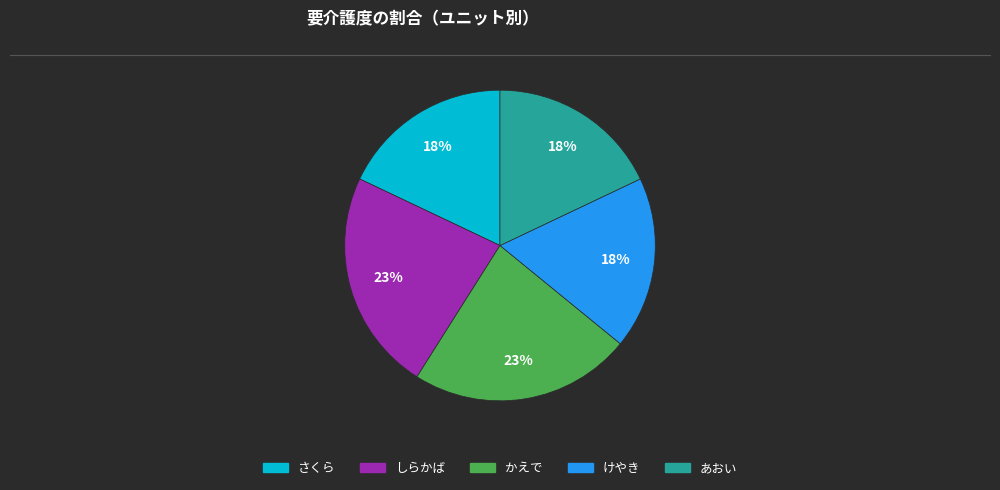

To the nearest percent, what is the average slice percentage?

20%